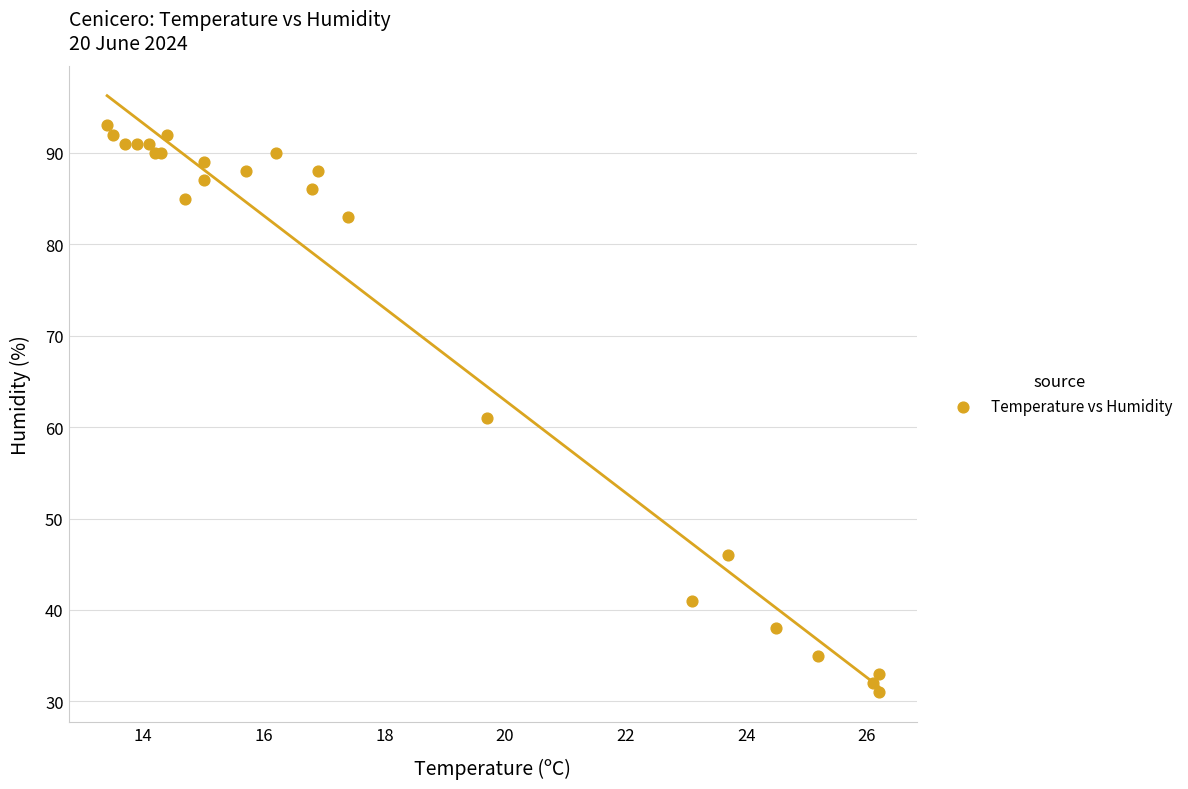

What Y value in the scatter plot is closest to 62?

61